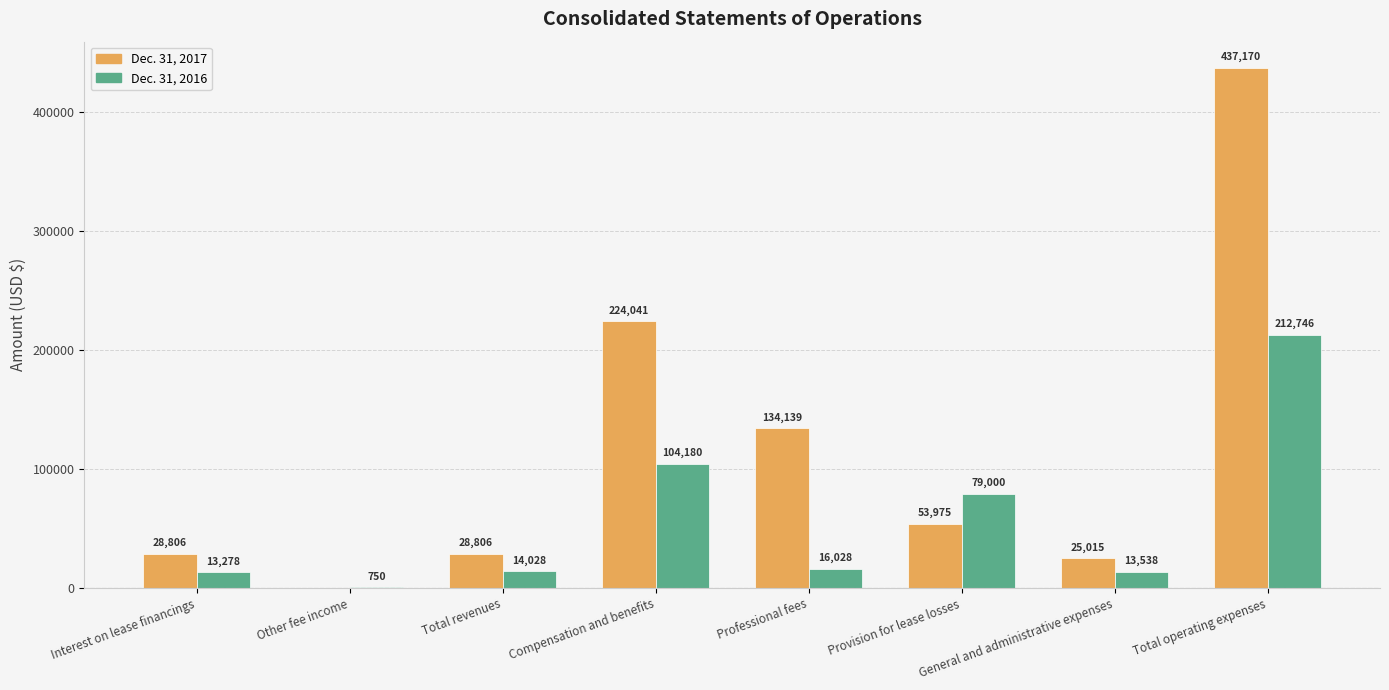

What is the sum of all Dec. 31, 2016 values?

453548